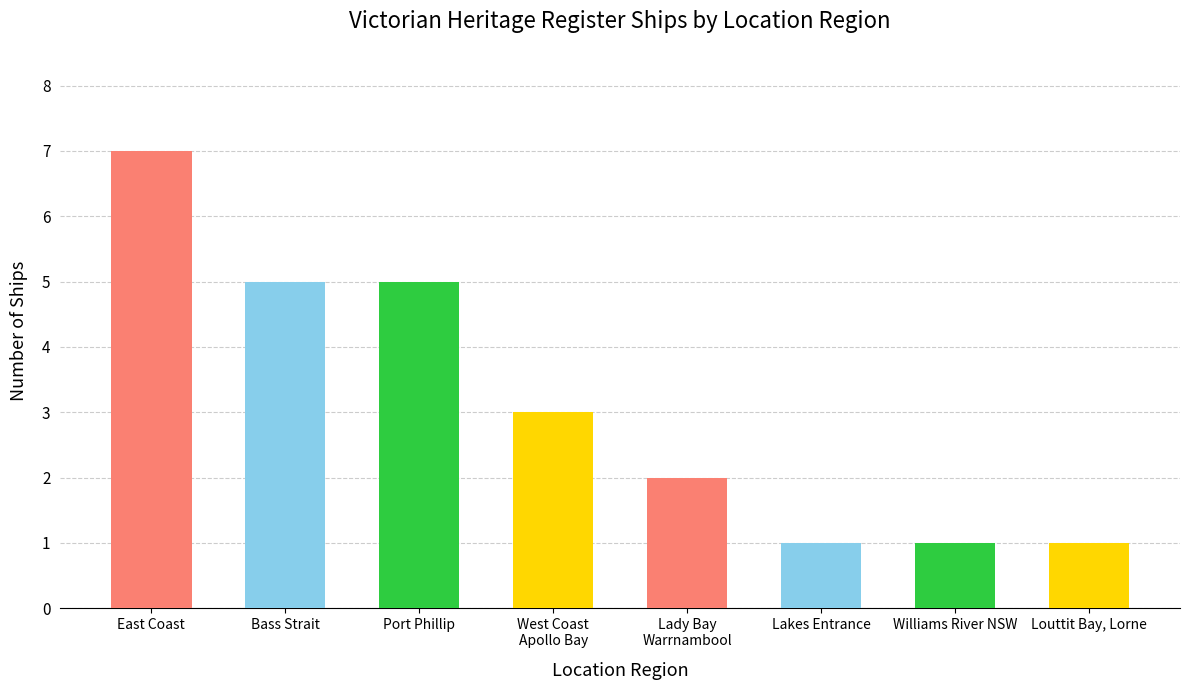

What is the sum of all values?

25